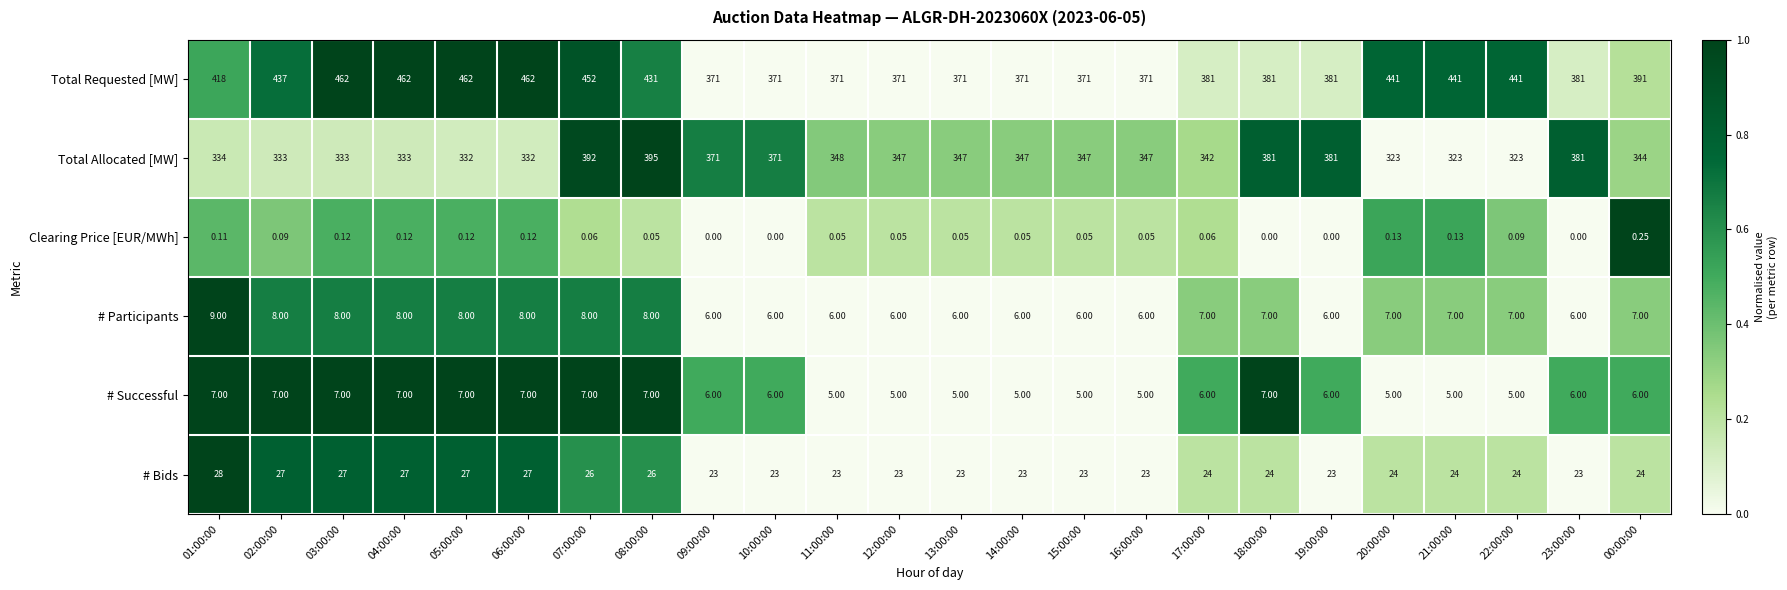

Rank the series by their maximum value, from lowest to highest.

Clearing Price [EUR/MWh], # Successful, # Participants, # Bids, Total Allocated [MW], Total Requested [MW]